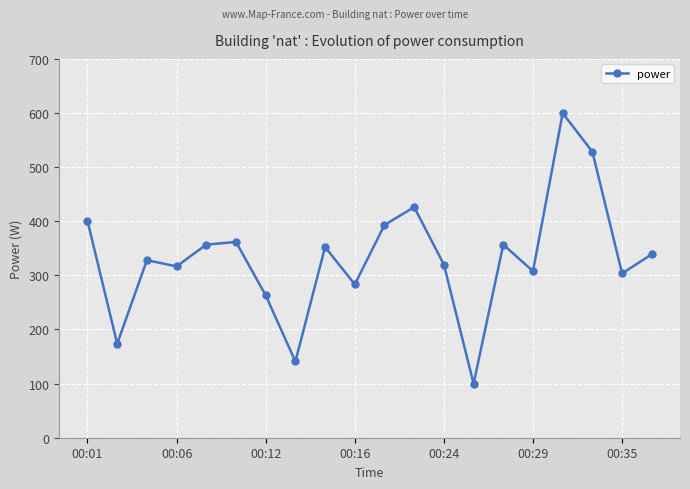

What is the value of the 6th point from the left?

361.8